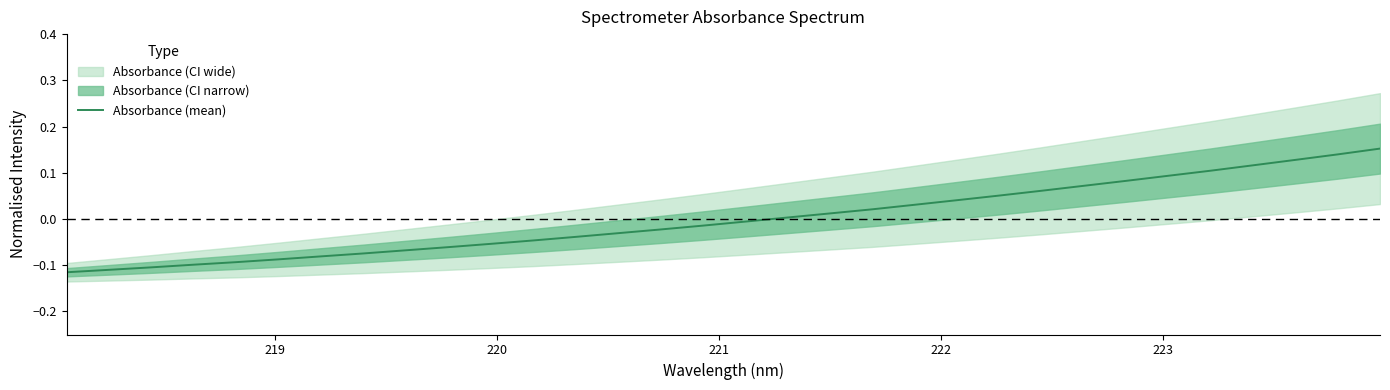

How many negative values are there?

17